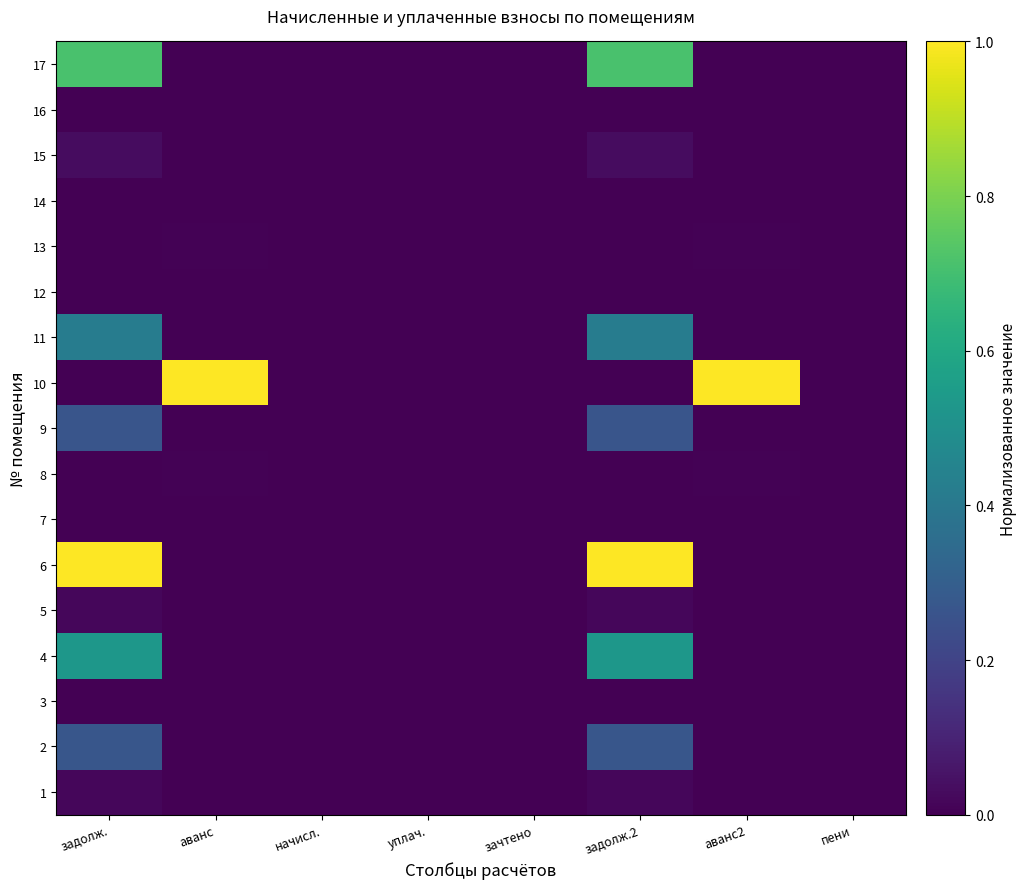

Between уплач. and зачтено, which is larger?

уплач.